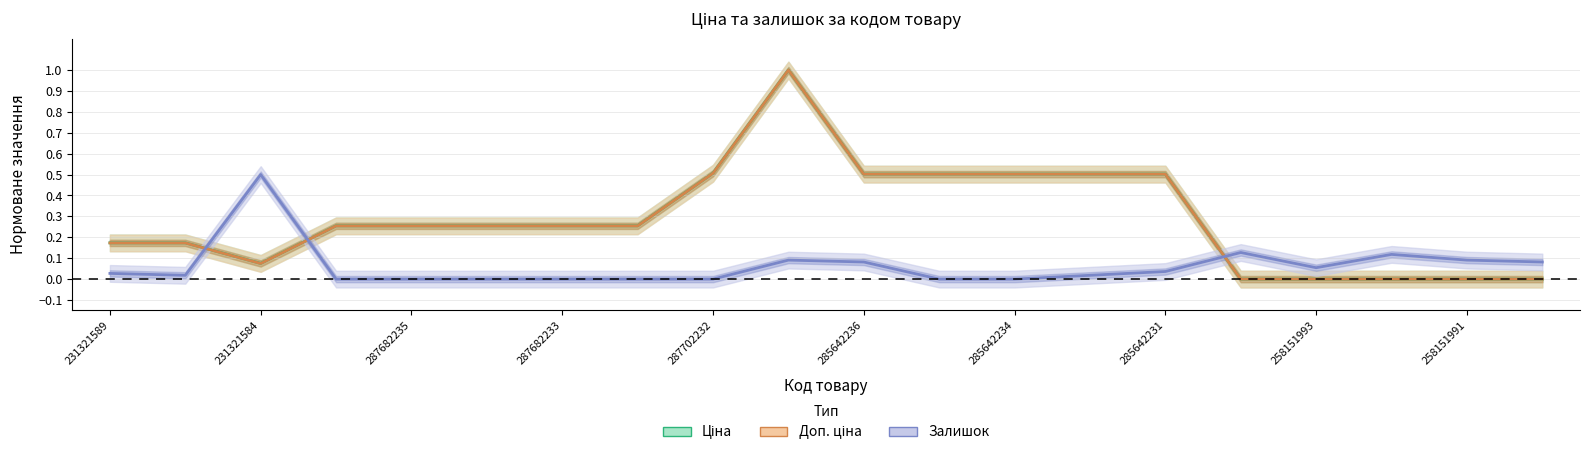

True or false: Ціна and Доп. ціна intersect in this chart.

False